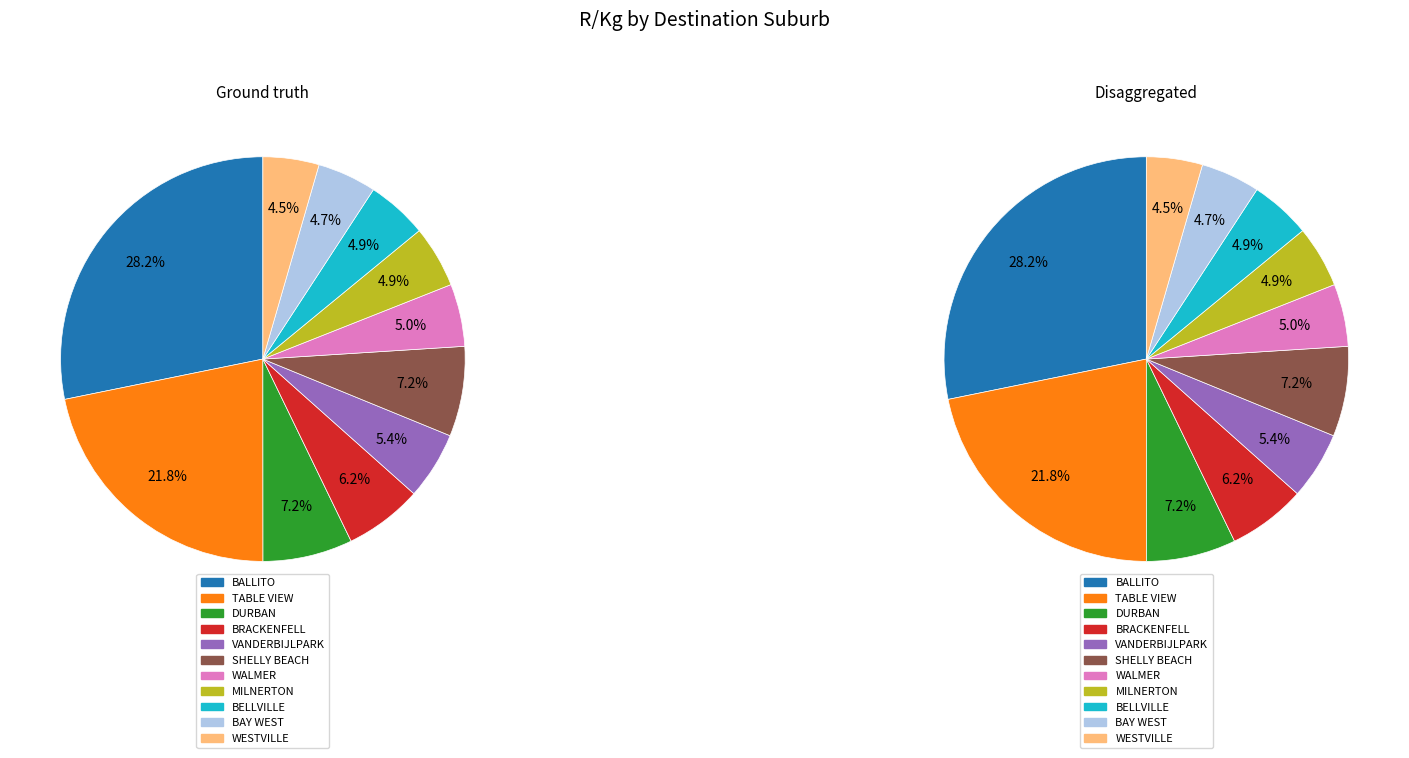

To the nearest percent, what is the difference between the BRACKENFELL and BELLVILLE slice percentages?

1%